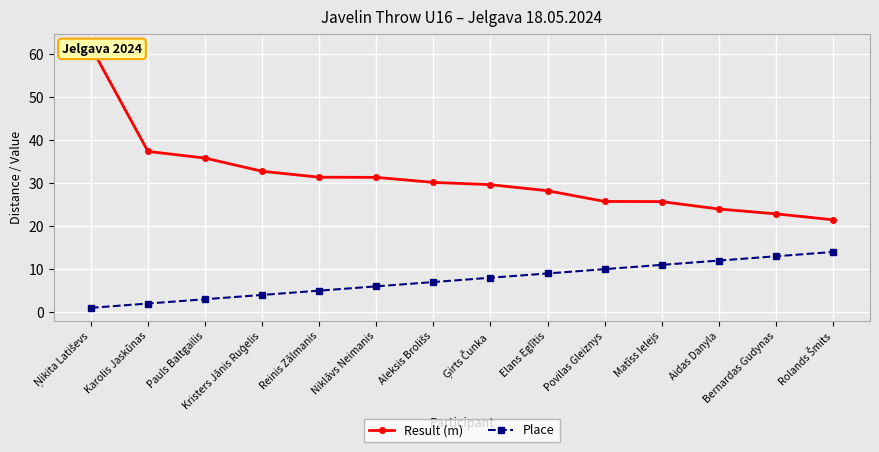

What position from the right is Pauls Baltgailis?

12